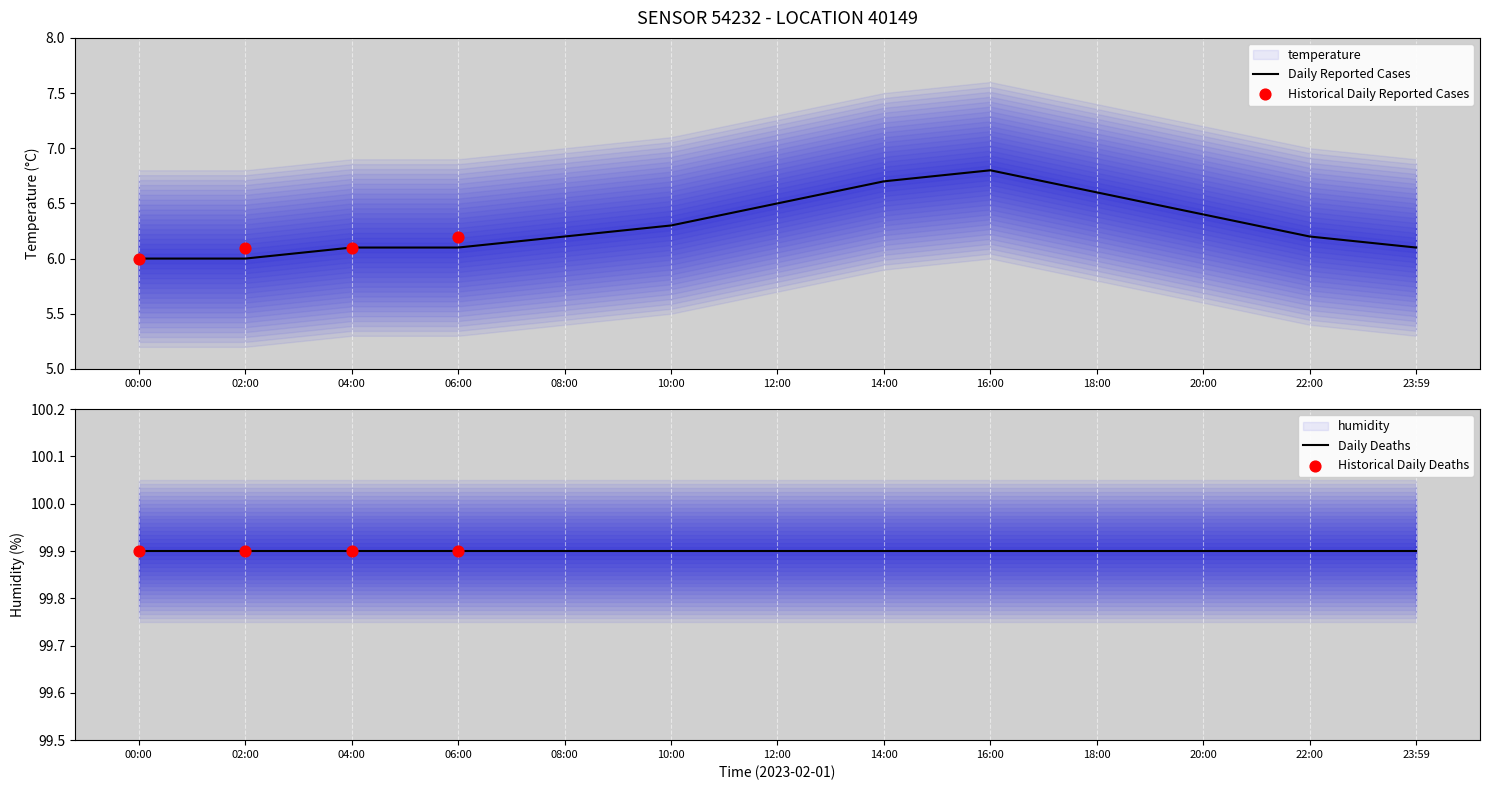

What is the ratio of the value at 10:00 to the value at 16:00?

0.9